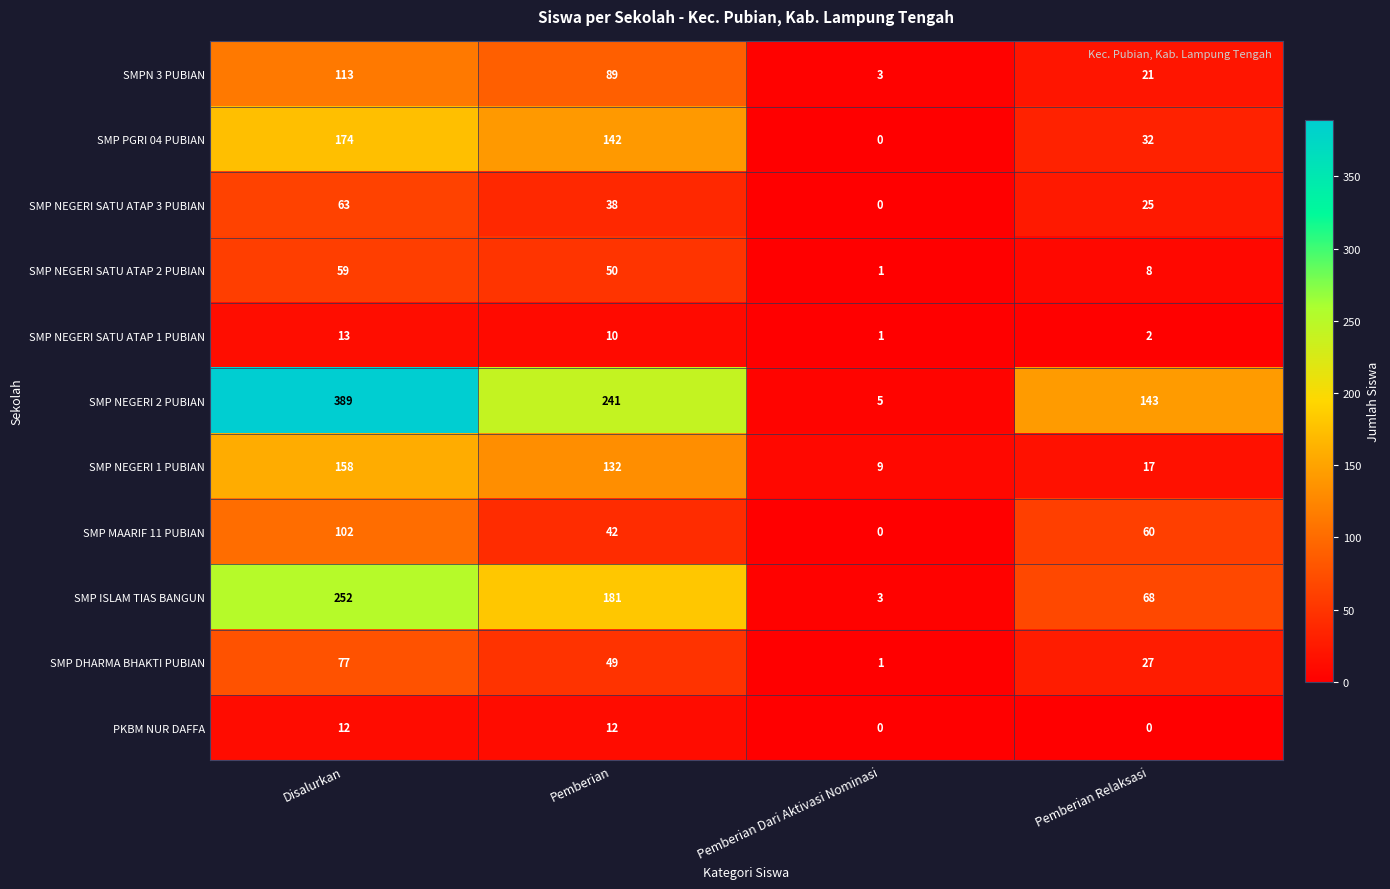

How many categories are shown in the chart?

4